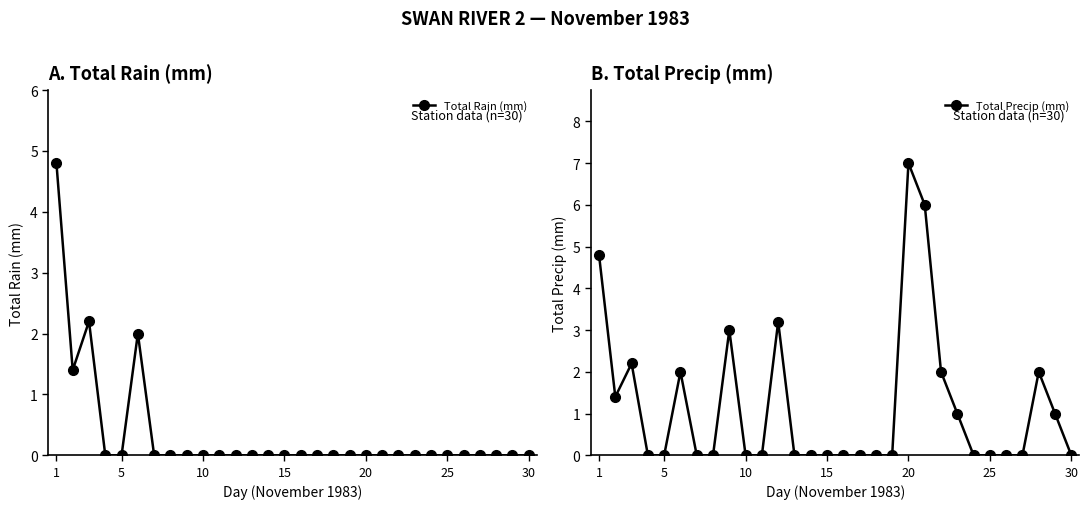

Reading left to right, what are all the values shown in this chart?

Total Rain (mm): 4.8	1.4	2.2	0.0	0.0	2.0	0.0	0.0	0.0	0.0	0.0	0.0	0.0	0.0	0.0	0.0	0.0	0.0	0.0	0.0	0.0	0.0	0.0	0.0	0.0	0.0	0.0	0.0	0.0	0.0
Total Precip (mm): 4.8	1.4	2.2	0.0	0.0	2.0	0.0	0.0	3.0	0.0	0.0	3.2	0.0	0.0	0.0	0.0	0.0	0.0	0.0	7.0	6.0	2.0	1.0	0.0	0.0	0.0	0.0	2.0	1.0	0.0